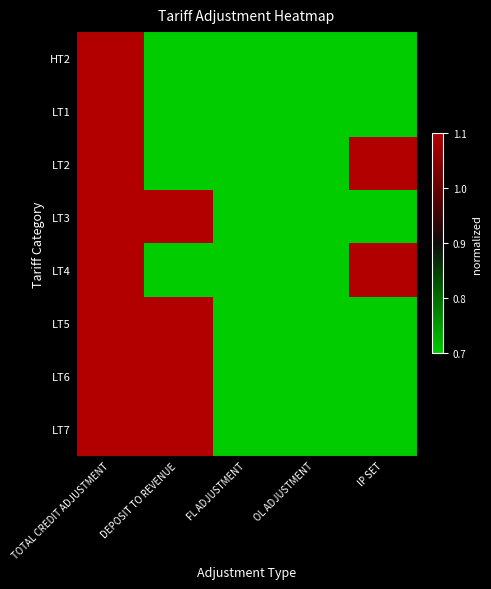

What is the difference between the highest and lowest values at IP SET?

0.4